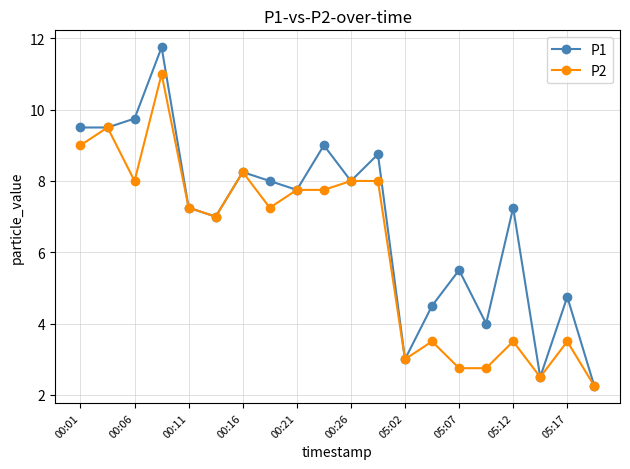

What is the value of the P1 point at the 8th from the left?

8.0